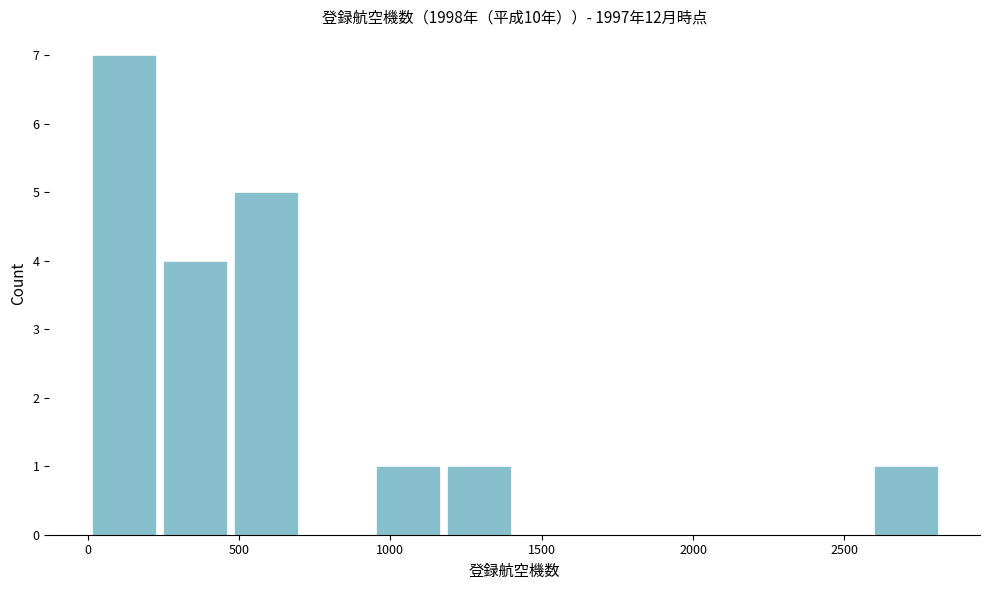

Reading left to right, list every bar in this chart as the range it spans on the x-axis followed by its height. Neither the bar edges nor the heights are printed on the chart, so give them approximately, as read against the axes.

0 to 250: 7
250 to 450: 4
450 to 700: 5
700 to 950: 0
950 to 1200: 1
1200 to 1400: 1
1400 to 1650: 0
1650 to 1900: 0
1900 to 2100: 0
2100 to 2350: 0
2350 to 2600: 0
2600 to 2800: 1